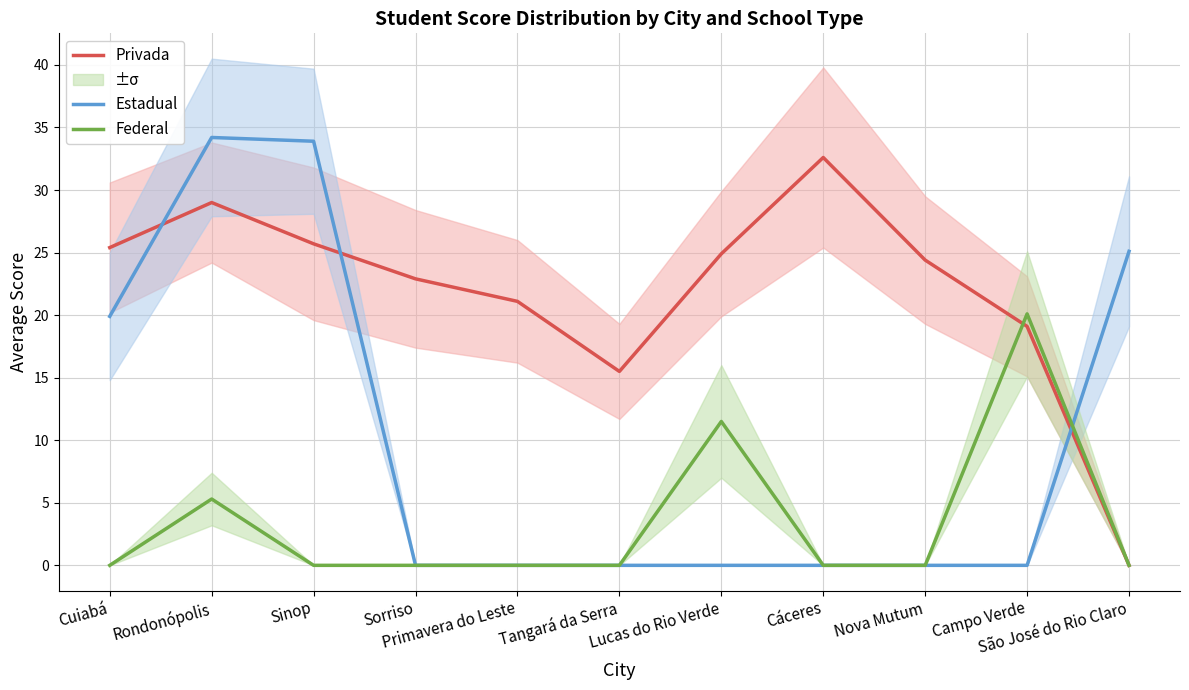

Reading right to left, transcribe all the data shown in this chart.

Privada: 0.0	19.1	24.4	32.6	24.9	15.5	21.1	22.9	25.7	29.0	25.4
Estadual: 25.1	0.0	0.0	0.0	0.0	0.0	0.0	0.0	33.9	34.2	19.9
Federal: 0.0	20.1	0.0	0.0	11.5	0.0	0.0	0.0	0.0	5.3	0.0